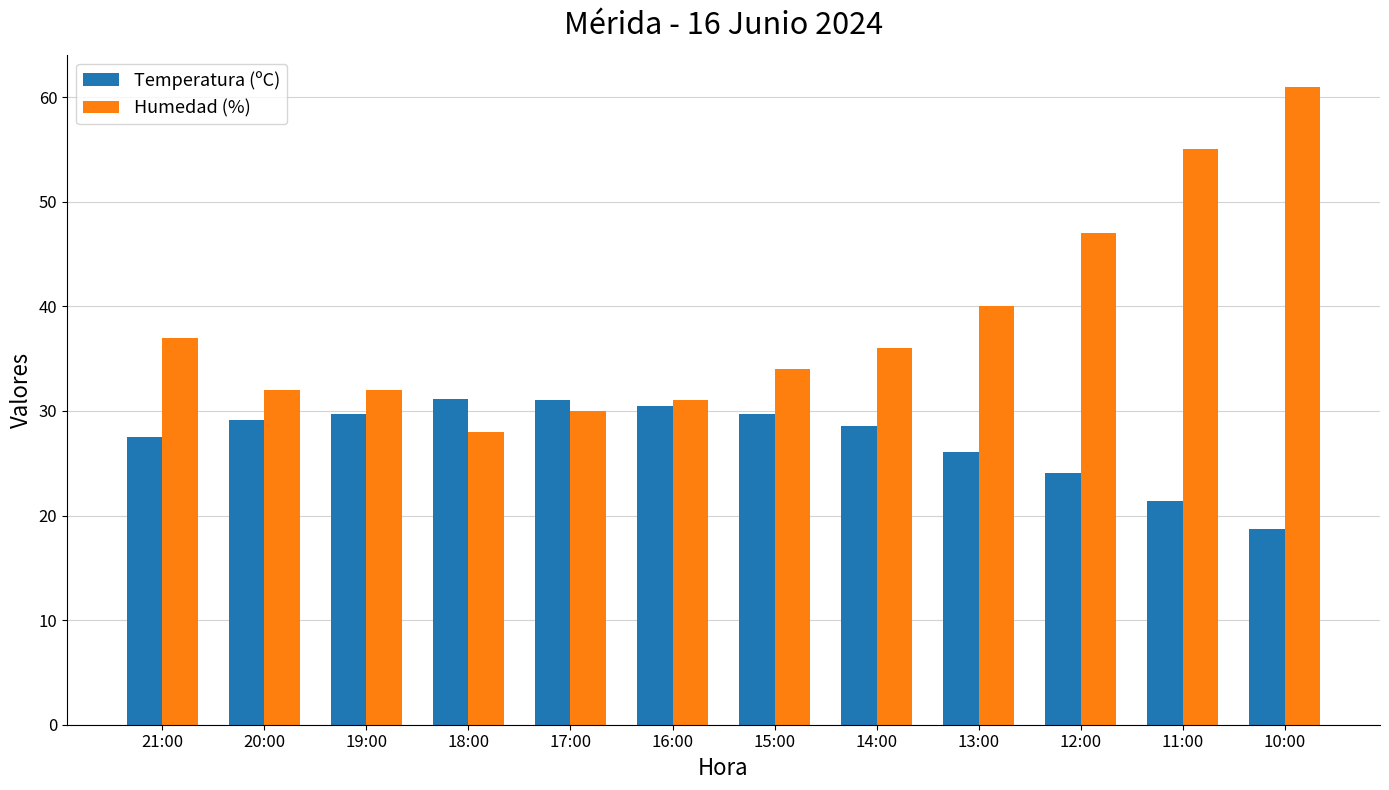

Where is Humedad (%) nearest to the value 44?

12:00